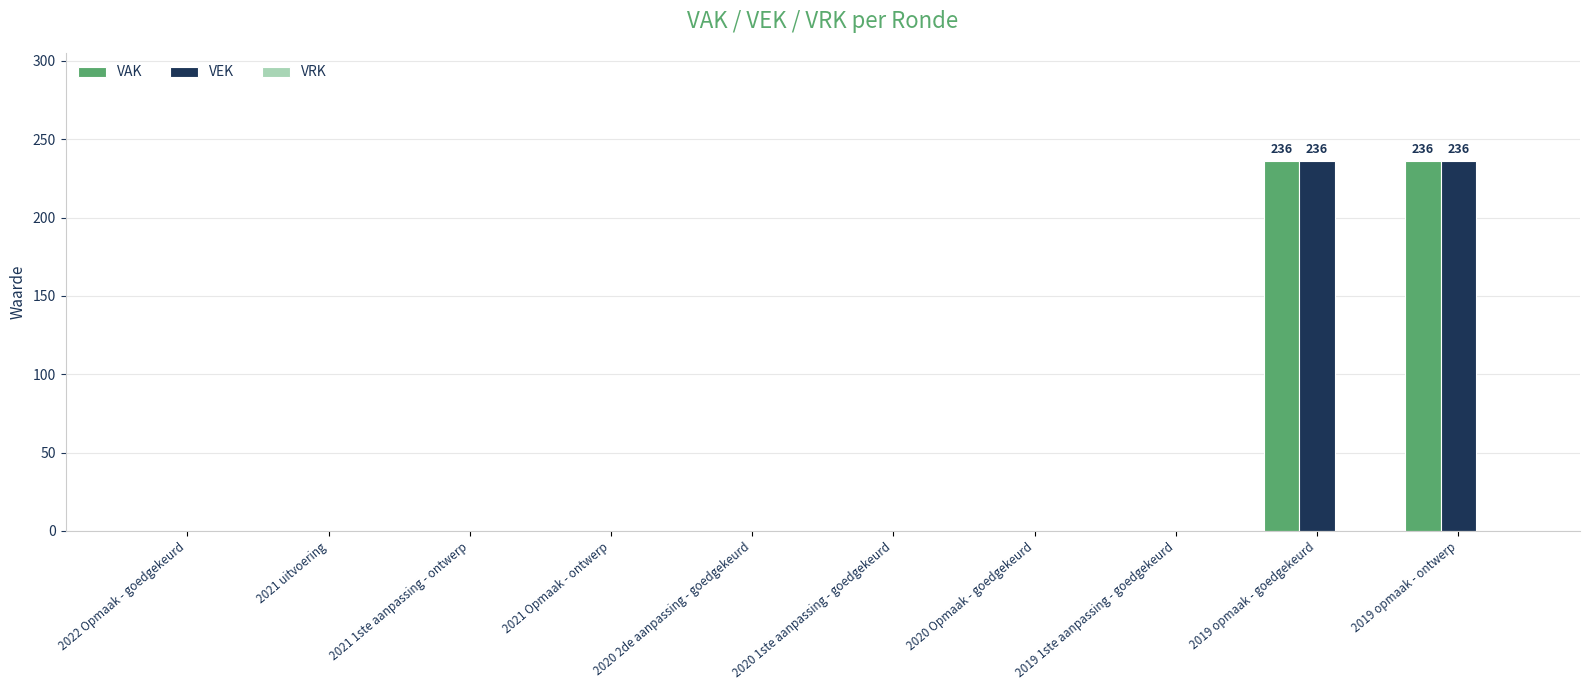

The value of VAK at 2019 opmaak - goedgekeurd is 236. True or false?

True